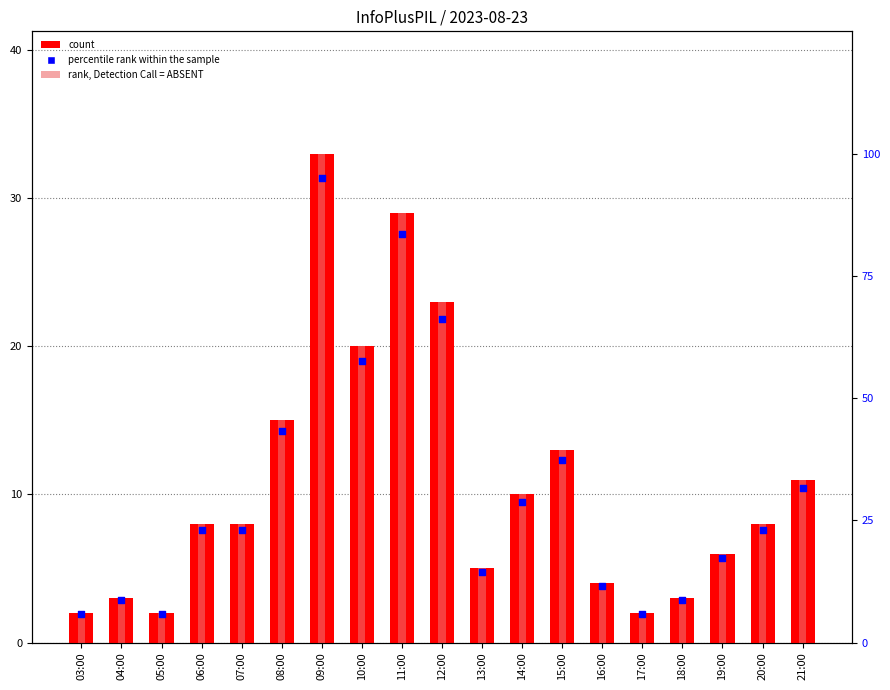

At which category is the sum across all series the highest?

09:00